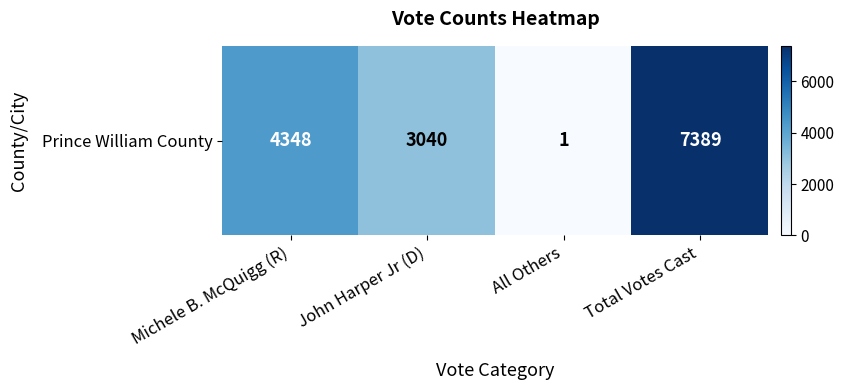

List the labels in order of value, largest first.

Total Votes Cast, Michele B. McQuigg (R), John Harper Jr (D), All Others